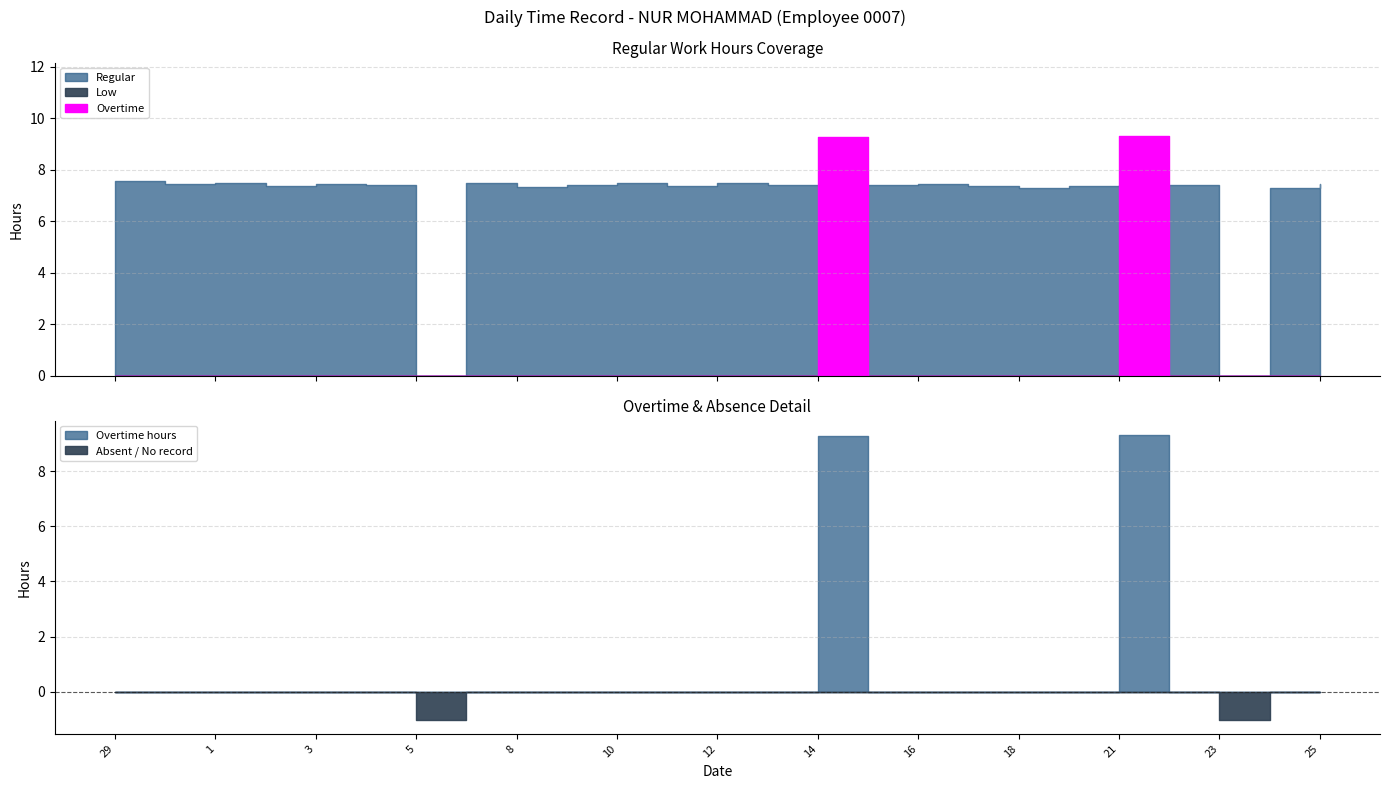

At which category is the sum across all series the highest?

21